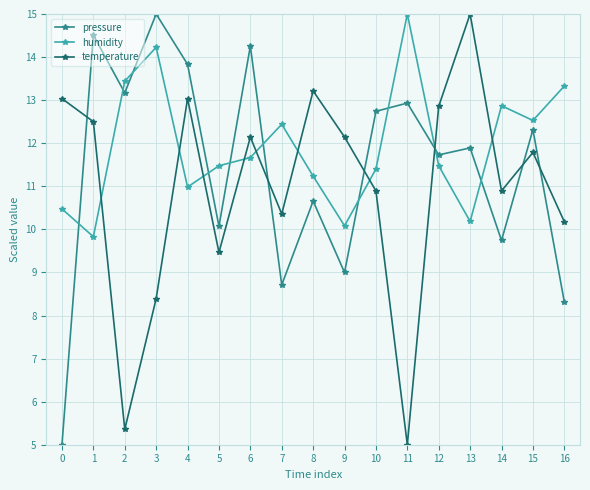

Reading left to right, what are all the values shown in this chart?

pressure: 0=5.0	1=14.5	2=13.2	3=15.0	4=13.8	5=10.1	6=14.3	7=8.7	8=10.7	9=9.0	10=12.7	11=12.9	12=11.7	13=11.9	14=9.7	15=12.3	16=8.3
humidity: 0=10.5	1=9.8	2=13.4	3=14.2	4=11.0	5=11.5	6=11.7	7=12.4	8=11.2	9=10.1	10=11.4	11=15.0	12=11.5	13=10.2	14=12.9	15=12.5	16=13.3
temperature: 0=13.0	1=12.5	2=5.4	3=8.4	4=13.0	5=9.5	6=12.1	7=10.4	8=13.2	9=12.1	10=10.9	11=5.0	12=12.9	13=15.0	14=10.9	15=11.8	16=10.2